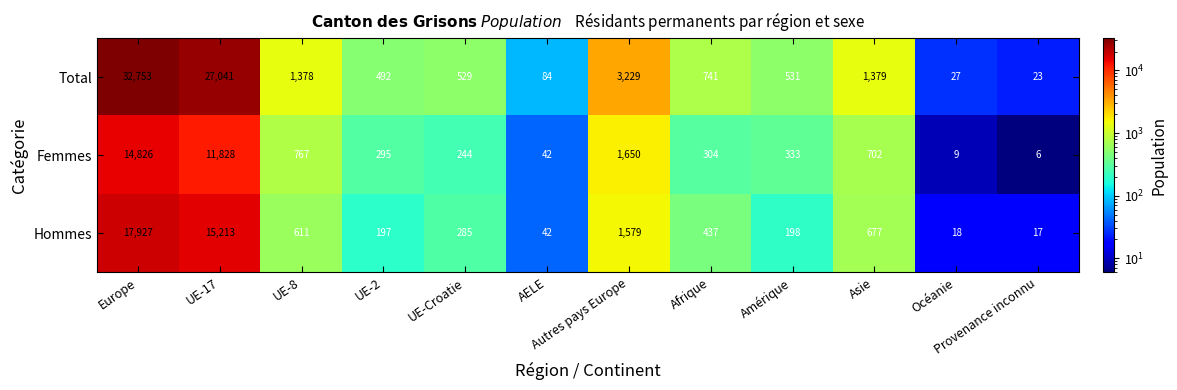

Which series has the widest spread of values?

Total